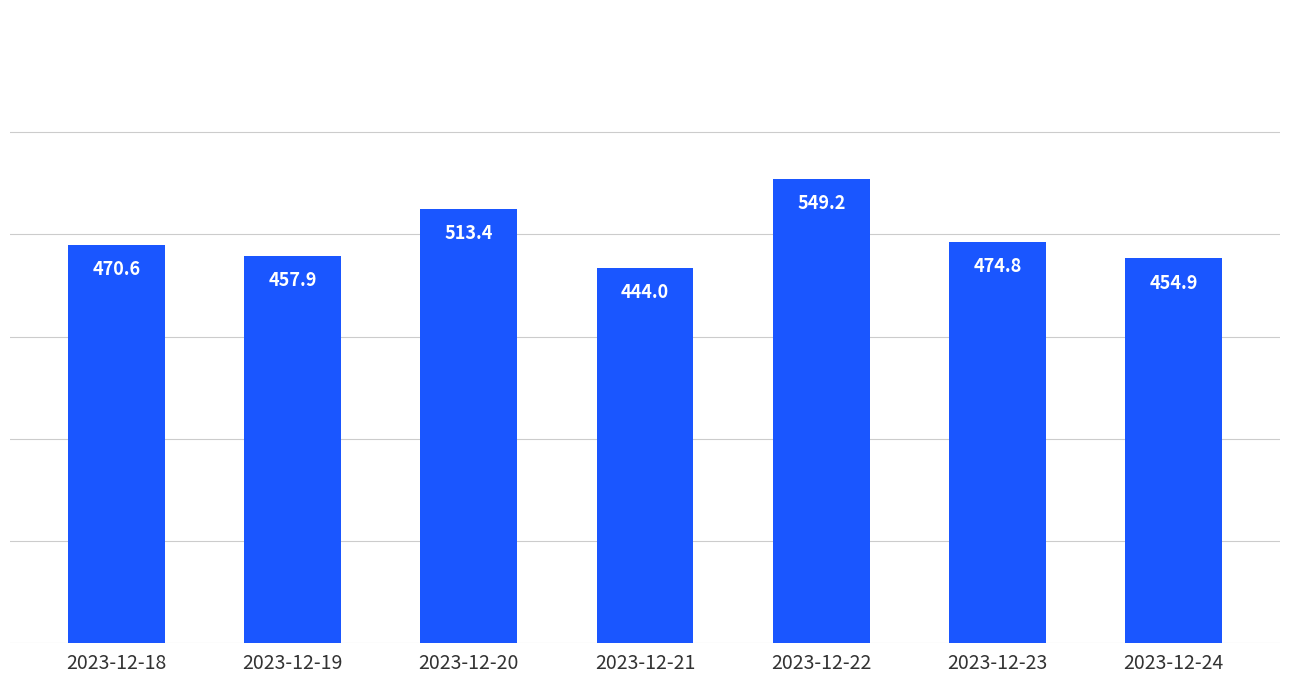

Reading left to right, extract all data points from this chart.

470.6	457.9	513.4	444.0	549.2	474.8	454.9